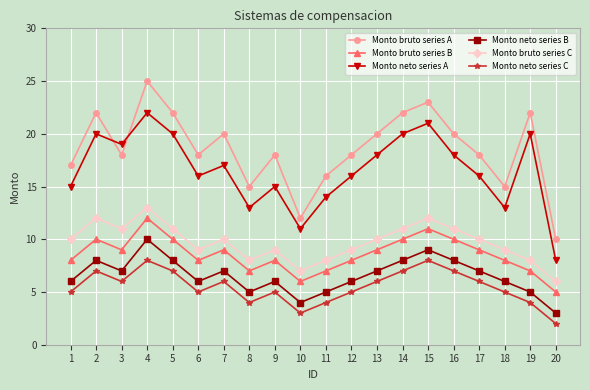

At which label does Monto neto series B first exceed 7?

2